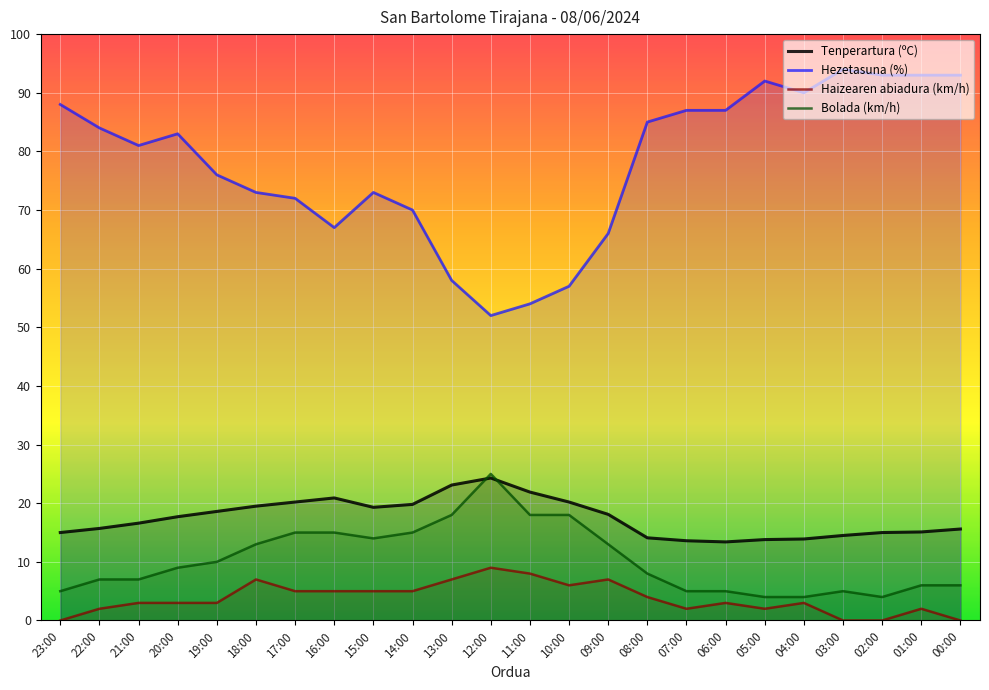

Reading left to right, what are all the values shown in this chart?

Tenperartura (ºC): 23:00=15.0	22:00=15.7	21:00=16.6	20:00=17.7	19:00=18.6	18:00=19.5	17:00=20.2	16:00=20.9	15:00=19.3	14:00=19.8	13:00=23.1	12:00=24.3	11:00=21.9	10:00=20.2	09:00=18.1	08:00=14.1	07:00=13.6	06:00=13.4	05:00=13.8	04:00=13.9	03:00=14.5	02:00=15.0	01:00=15.1	00:00=15.6
Hezetasuna (%): 23:00=88.0	22:00=84.0	21:00=81.0	20:00=83.0	19:00=76.0	18:00=73.0	17:00=72.0	16:00=67.0	15:00=73.0	14:00=70.0	13:00=58.0	12:00=52.0	11:00=54.0	10:00=57.0	09:00=66.0	08:00=85.0	07:00=87.0	06:00=87.0	05:00=92.0	04:00=90.0	03:00=94.0	02:00=93.0	01:00=93.0	00:00=93.0
Haizearen abiadura (km/h): 23:00=0.0	22:00=2.0	21:00=3.0	20:00=3.0	19:00=3.0	18:00=7.0	17:00=5.0	16:00=5.0	15:00=5.0	14:00=5.0	13:00=7.0	12:00=9.0	11:00=8.0	10:00=6.0	09:00=7.0	08:00=4.0	07:00=2.0	06:00=3.0	05:00=2.0	04:00=3.0	03:00=0.0	02:00=0.0	01:00=2.0	00:00=0.0
Bolada (km/h): 23:00=5.0	22:00=7.0	21:00=7.0	20:00=9.0	19:00=10.0	18:00=13.0	17:00=15.0	16:00=15.0	15:00=14.0	14:00=15.0	13:00=18.0	12:00=25.0	11:00=18.0	10:00=18.0	09:00=13.0	08:00=8.0	07:00=5.0	06:00=5.0	05:00=4.0	04:00=4.0	03:00=5.0	02:00=4.0	01:00=6.0	00:00=6.0